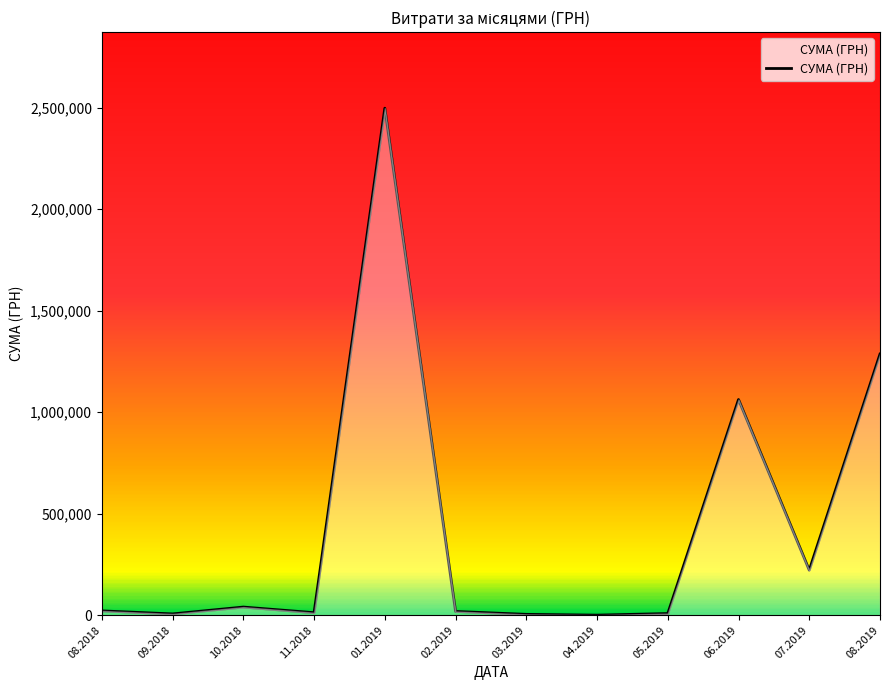

Count the number of values greater than 21189.

6